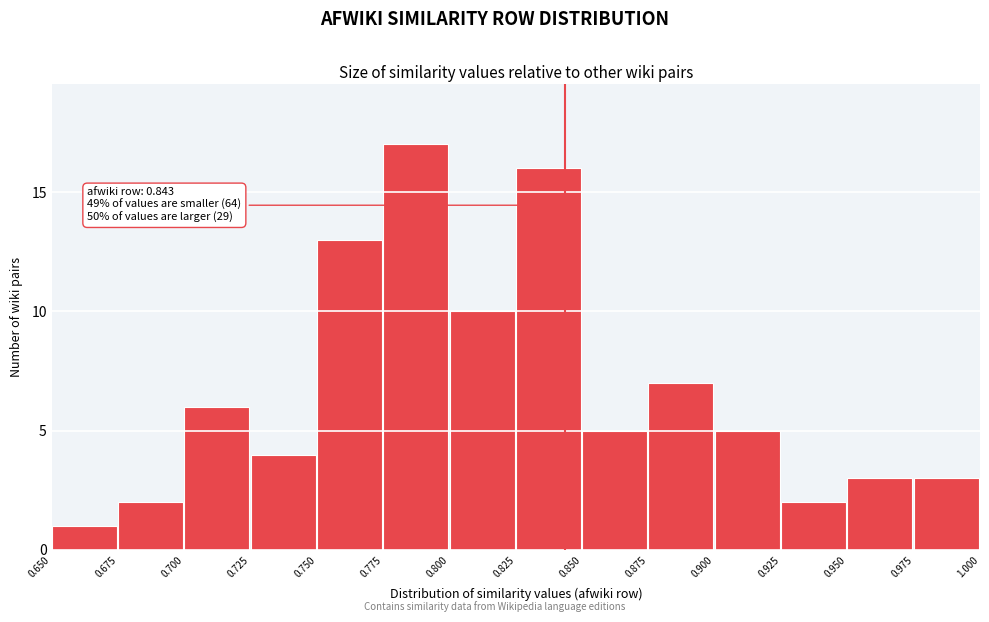

Over which range of the x-axis is the bar tallest?

0.775 to 0.800